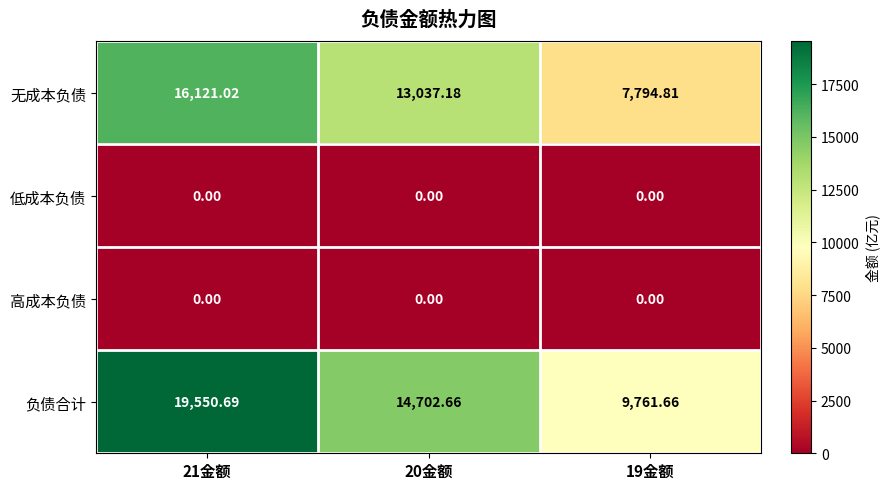

Which series changed the most between 21金额 and 19金额?

负债合计